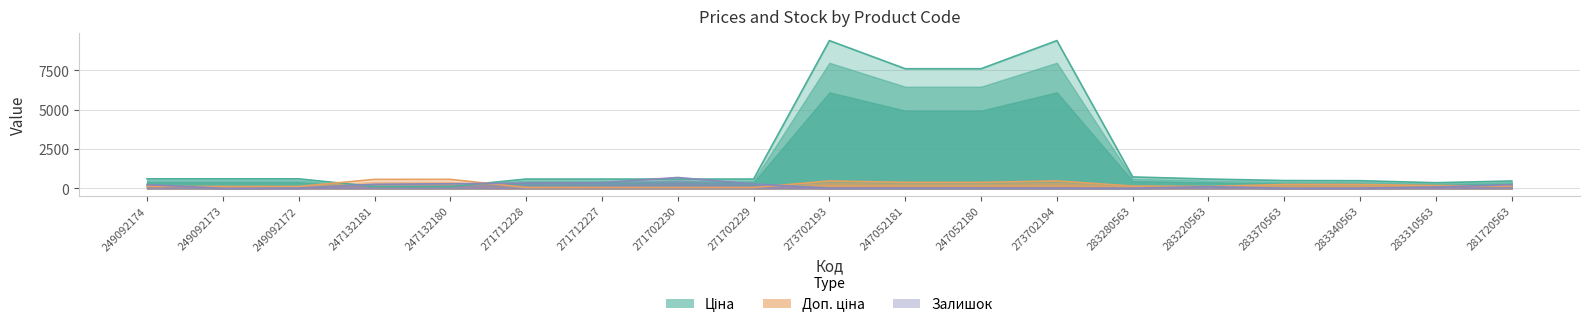

Between 247052180 and 283310563, which series saw the biggest shift?

Ціна